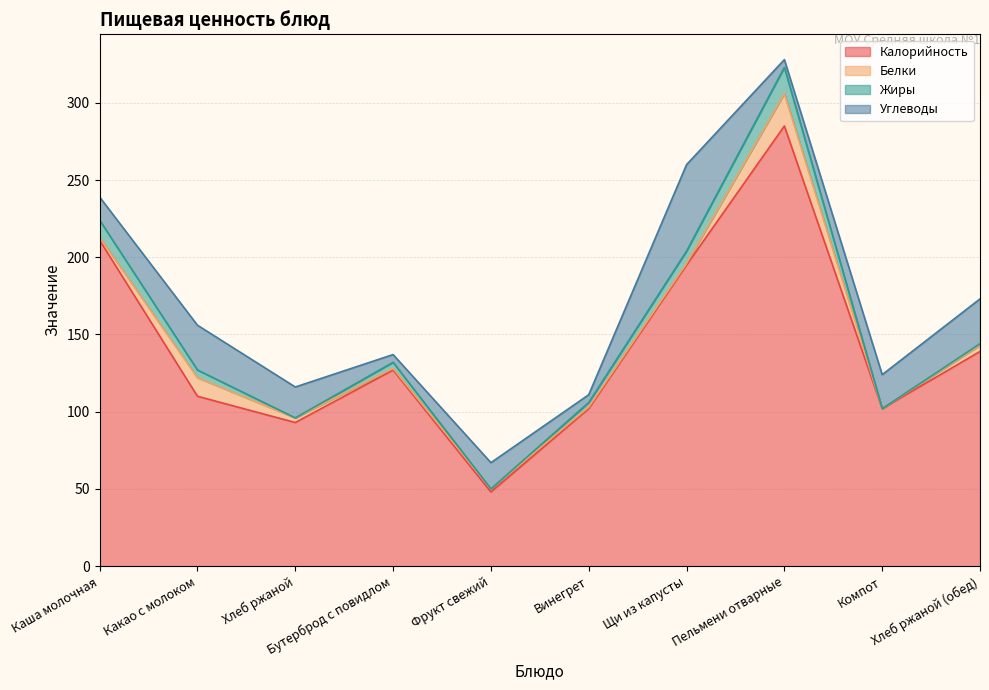

What position from the right is Щи из капусты?

4